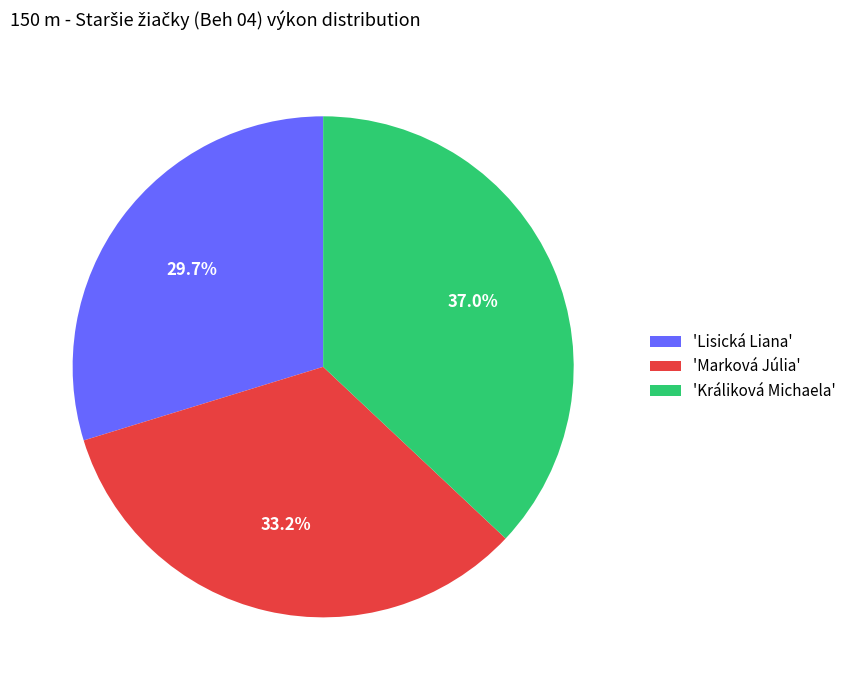

Which category has the smallest portion of the pie?

'Lisická Liana'